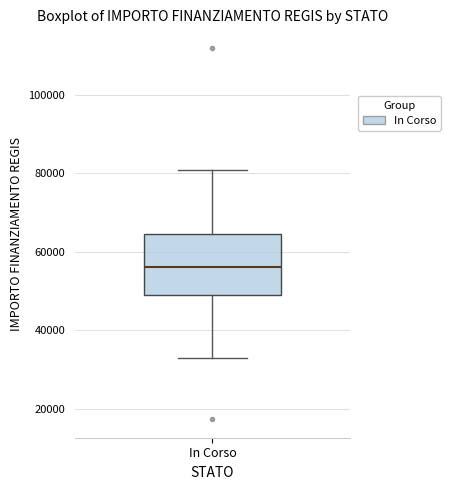

Where does the upper whisker of the box for In Corso end on the y-axis? The values are not printed on the chart, so give them approximately, as read against the axis.

80000